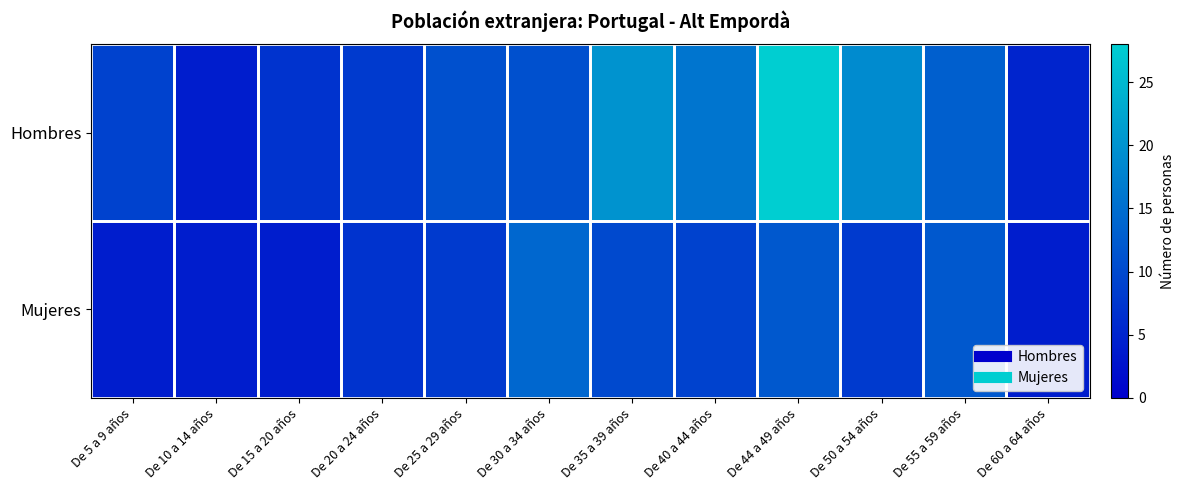

At which category is the sum across all series the highest?

De 44 a 49 años